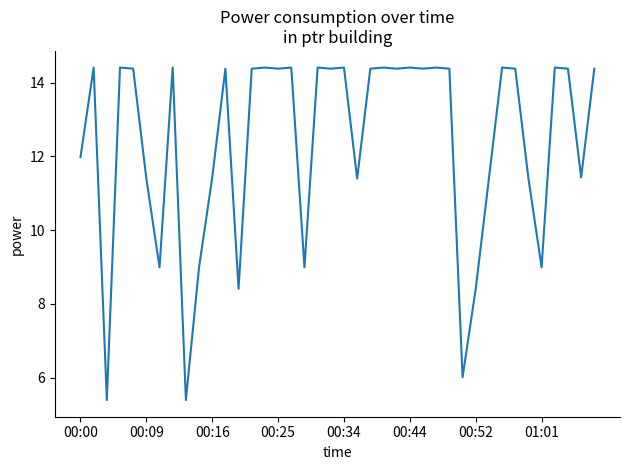

What is the minimum value shown in the chart?

5.4